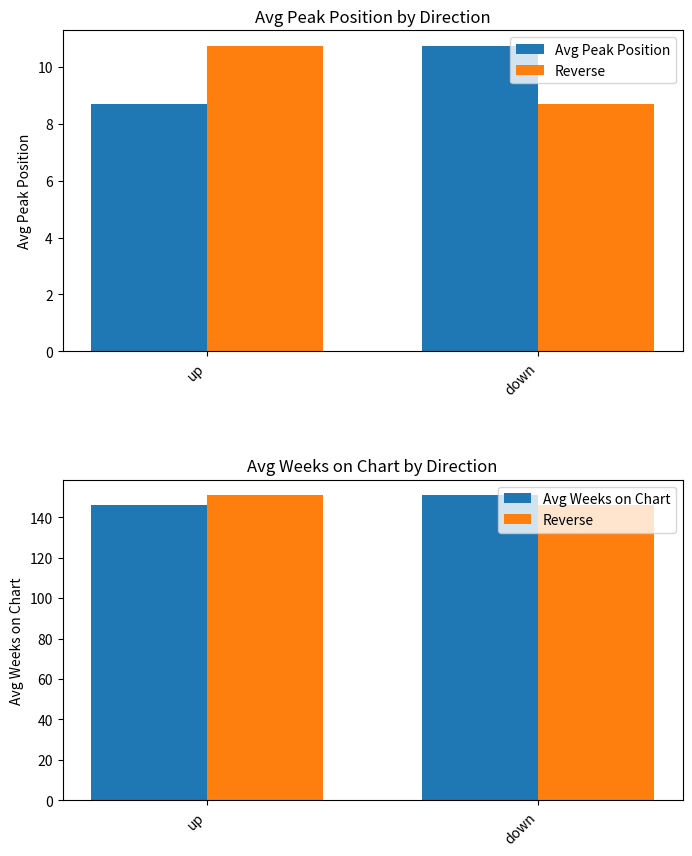

What is the label of the 2nd bar from the right?

up